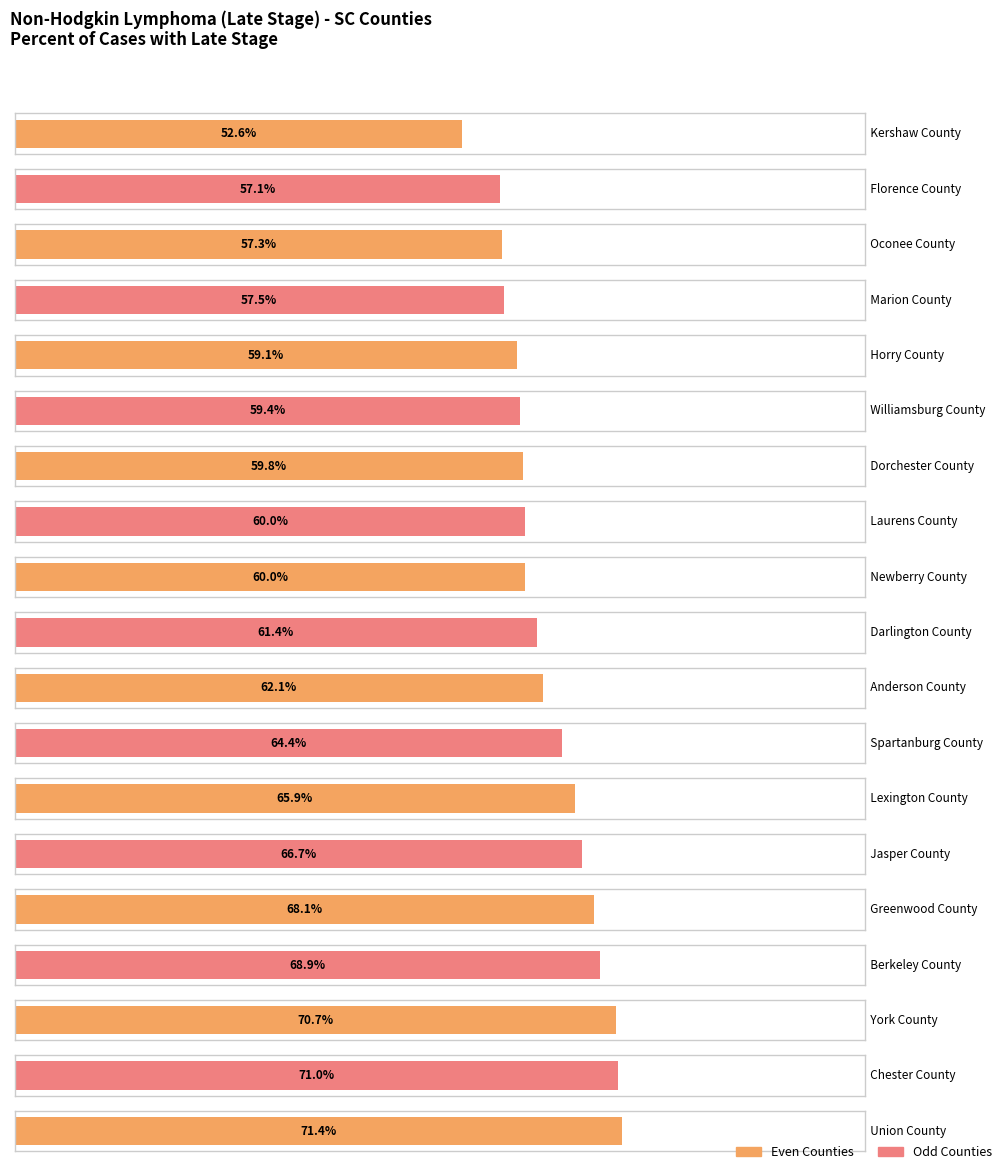

The value at Horry County is 59.1. True or false?

True